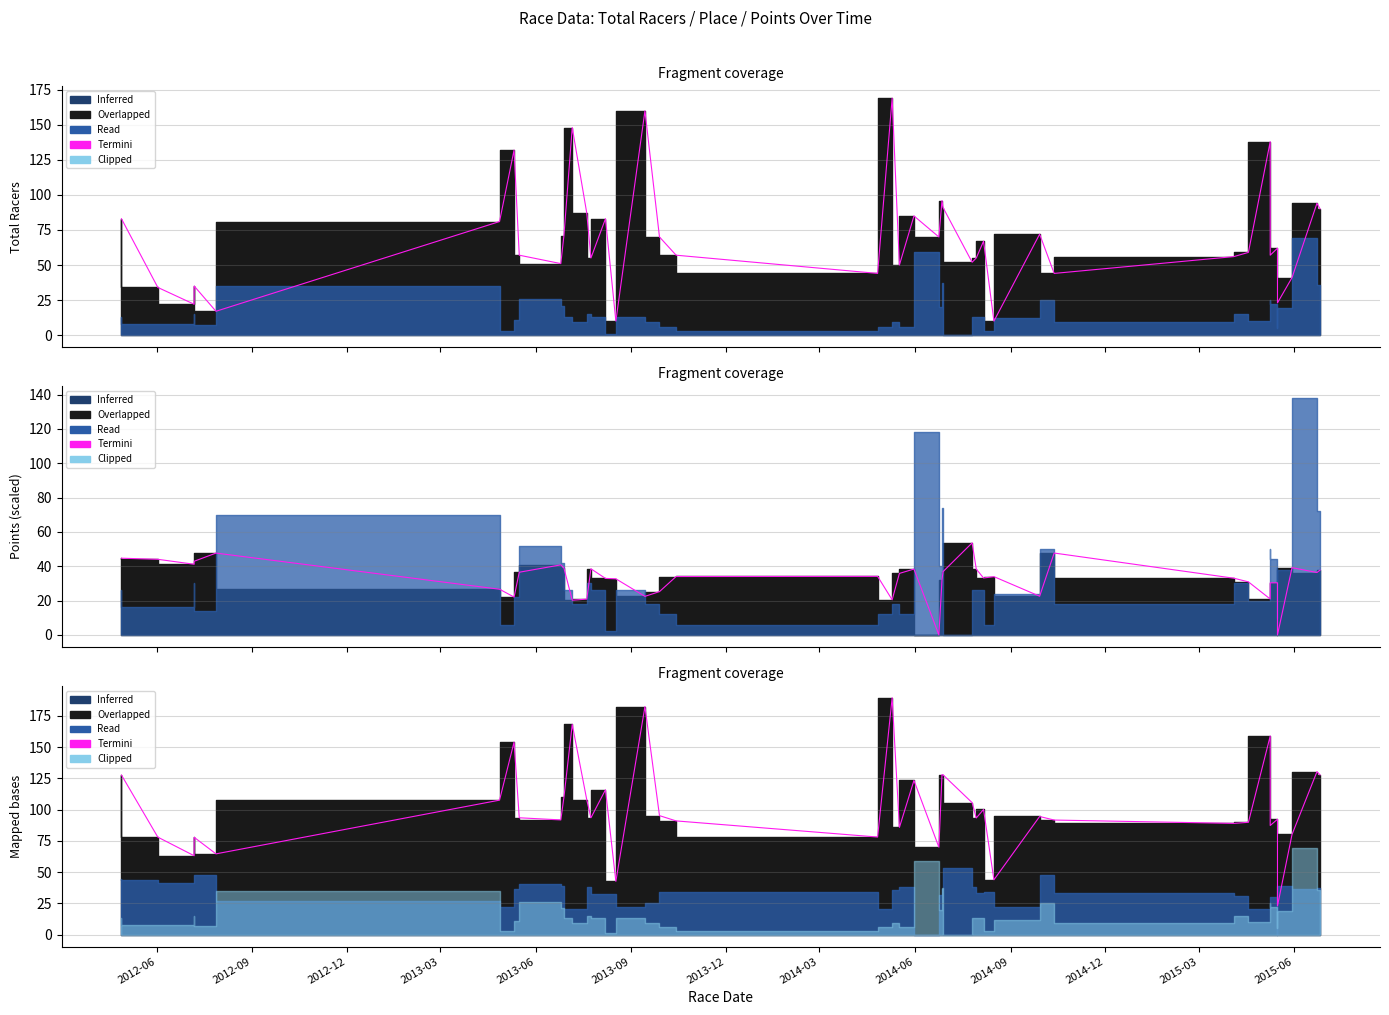

How many values are below 93?

18